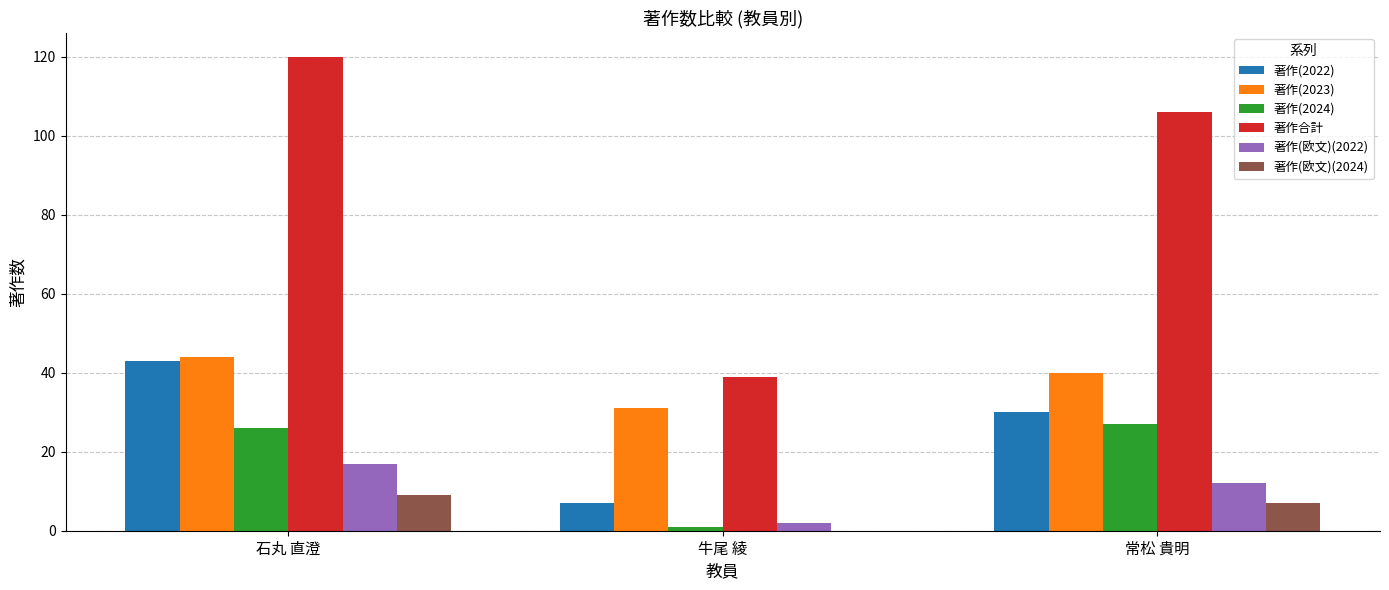

What is the maximum value shown in the chart?

120